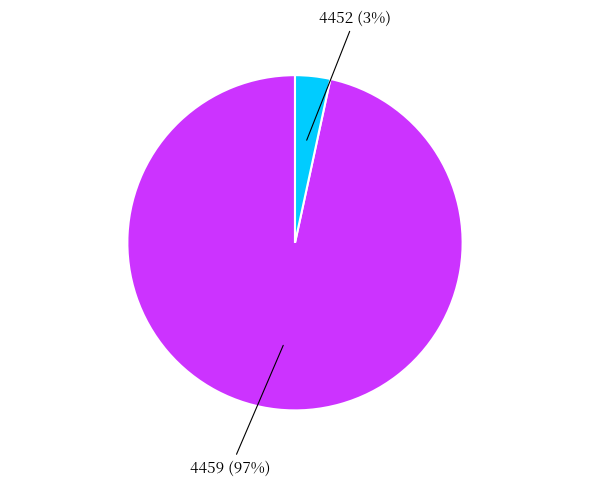

Does any single category account for the majority?

Yes